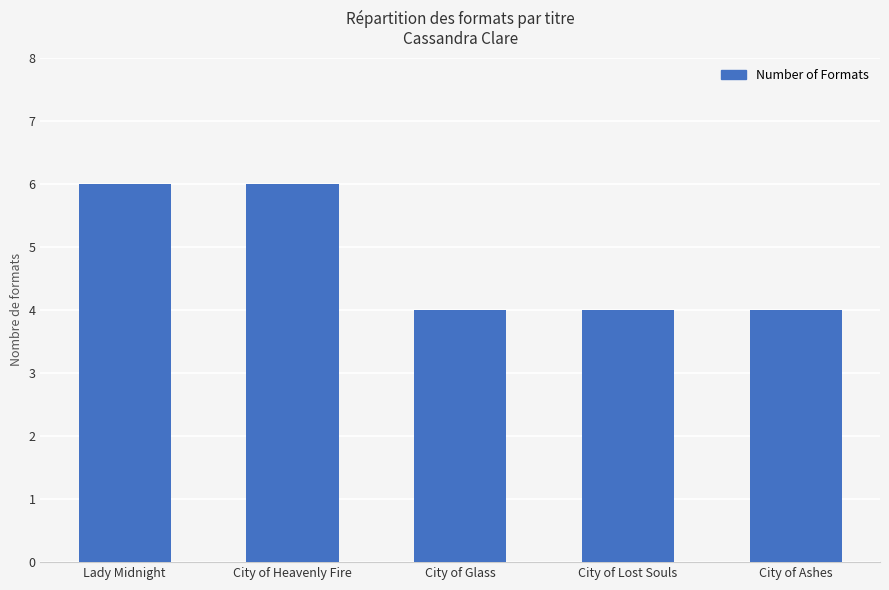

What is the sum of the values at City of Lost Souls and City of Heavenly Fire?

10